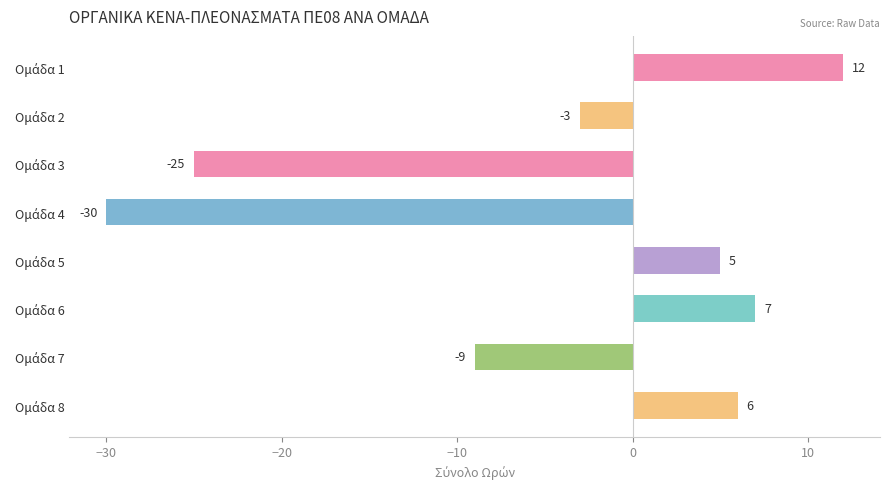

What is the smallest value displayed?

-30